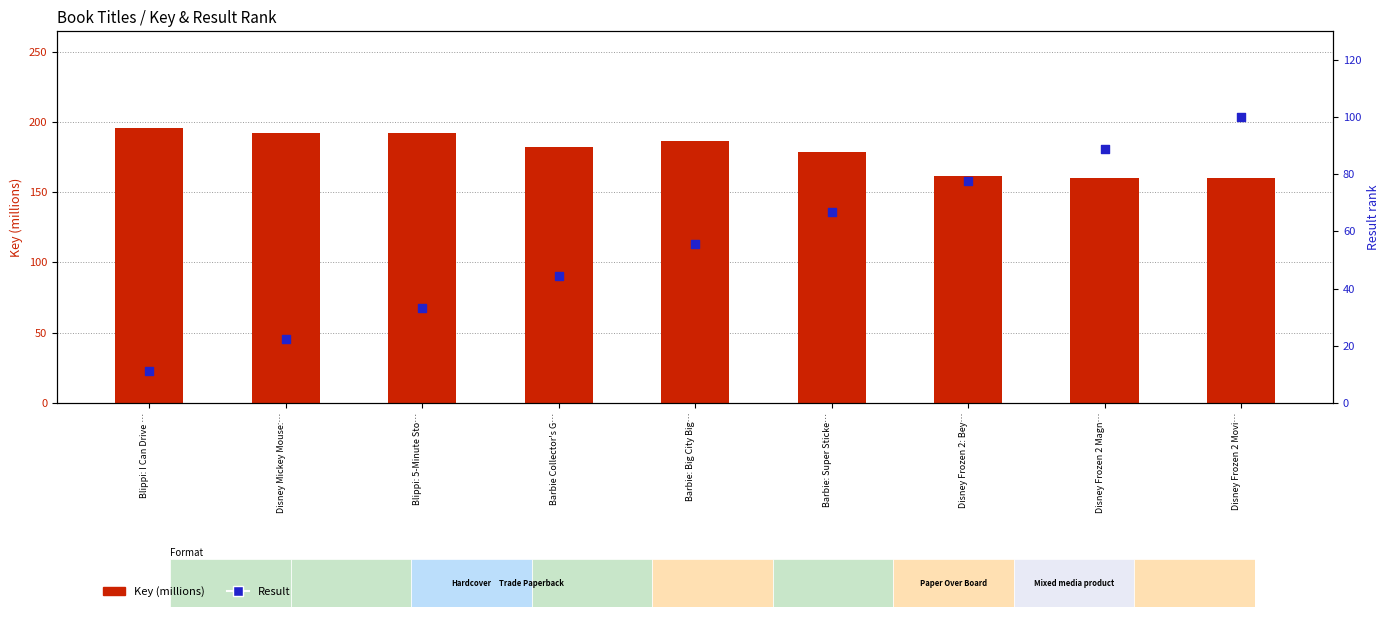

At how many categories does at least one series exceed 156?

9